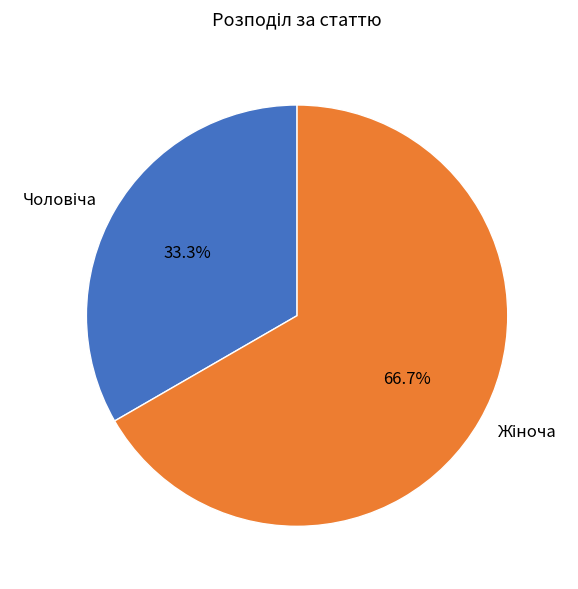

Does any single category account for the majority?

Yes